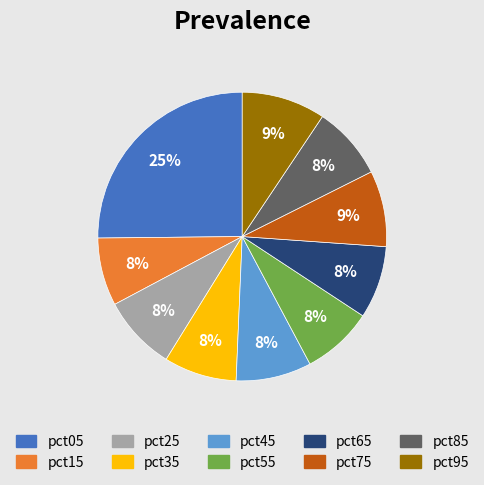

Which slice is the largest?

pct05